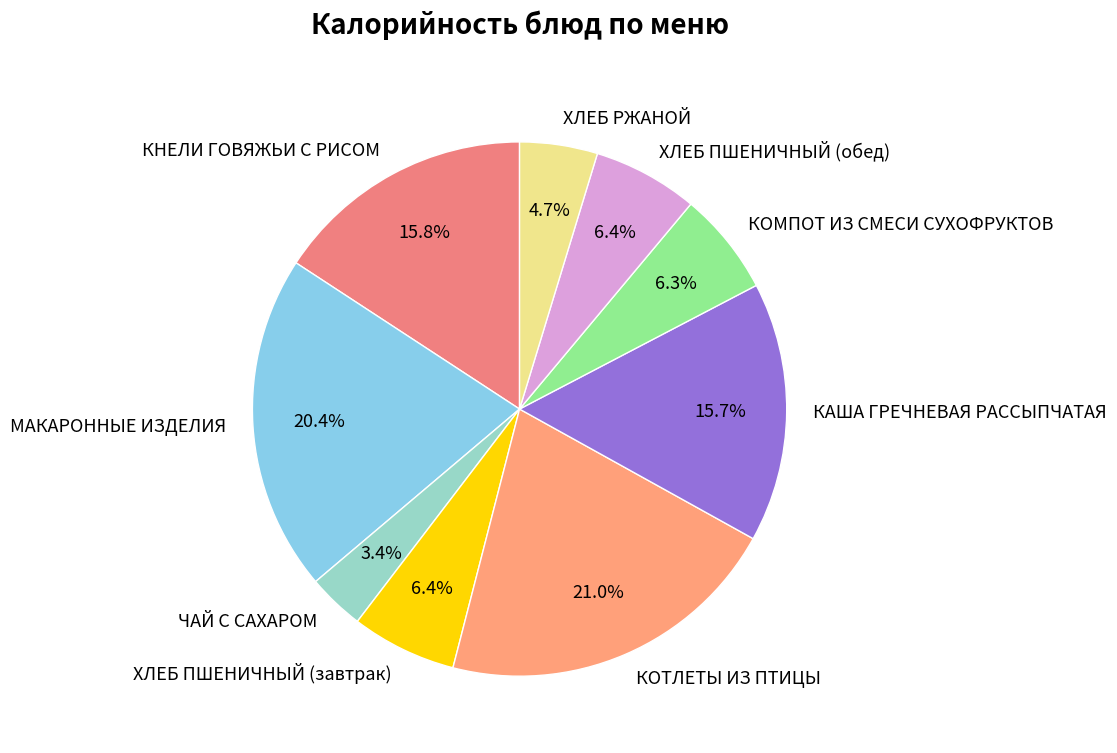

Which slice is the smallest?

ЧАЙ С САХАРОМ